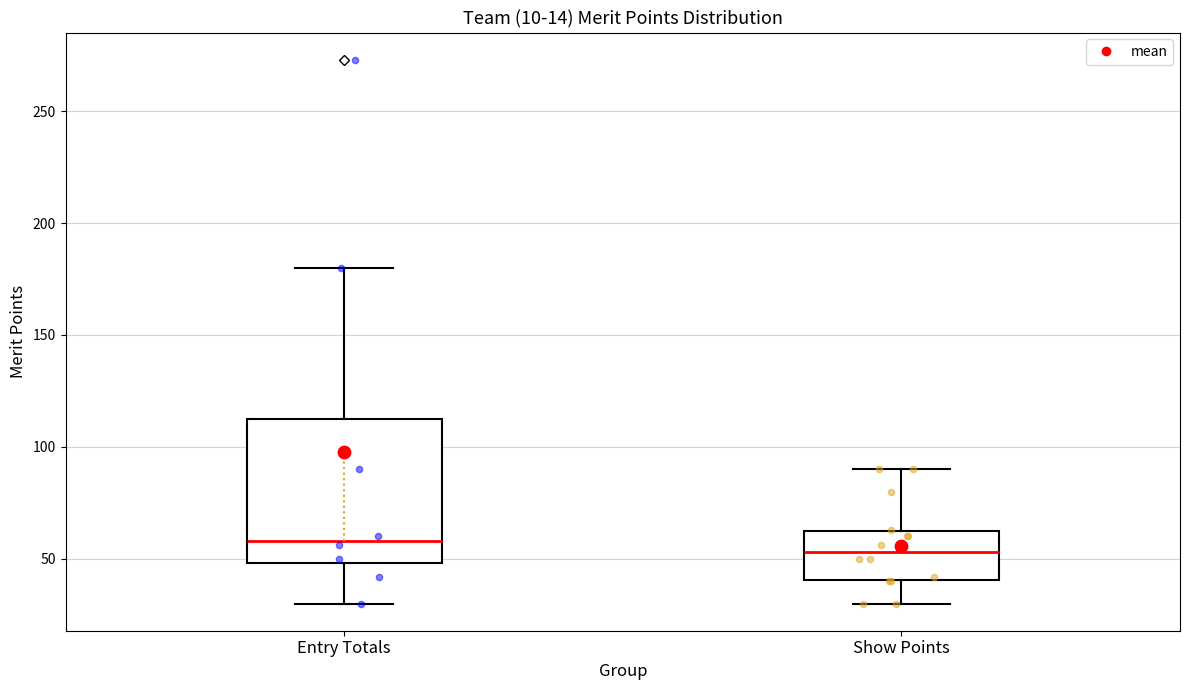

Where is the upper edge of the box for Entry Totals on the y-axis? The values are not printed on the chart, so give them approximately, as read against the axis.

115